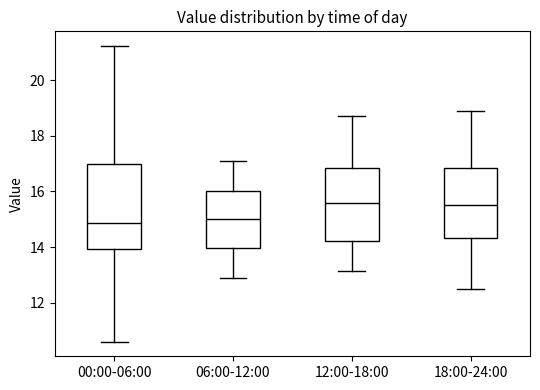

Reading left to right, read every box against the y-axis: the position of its median line, the range the box covers, and the ends of its whiskers. The values are not printed on the chart, so give them approximately, as read against the axis.

00:00-06:00: median 14.8, box 14.0 to 17.0, whiskers 10.6 to 21.2
06:00-12:00: median 15.0, box 14.0 to 16.0, whiskers 13.0 to 17.2
12:00-18:00: median 15.6, box 14.2 to 16.8, whiskers 13.2 to 18.8
18:00-24:00: median 15.6, box 14.4 to 16.8, whiskers 12.6 to 19.0